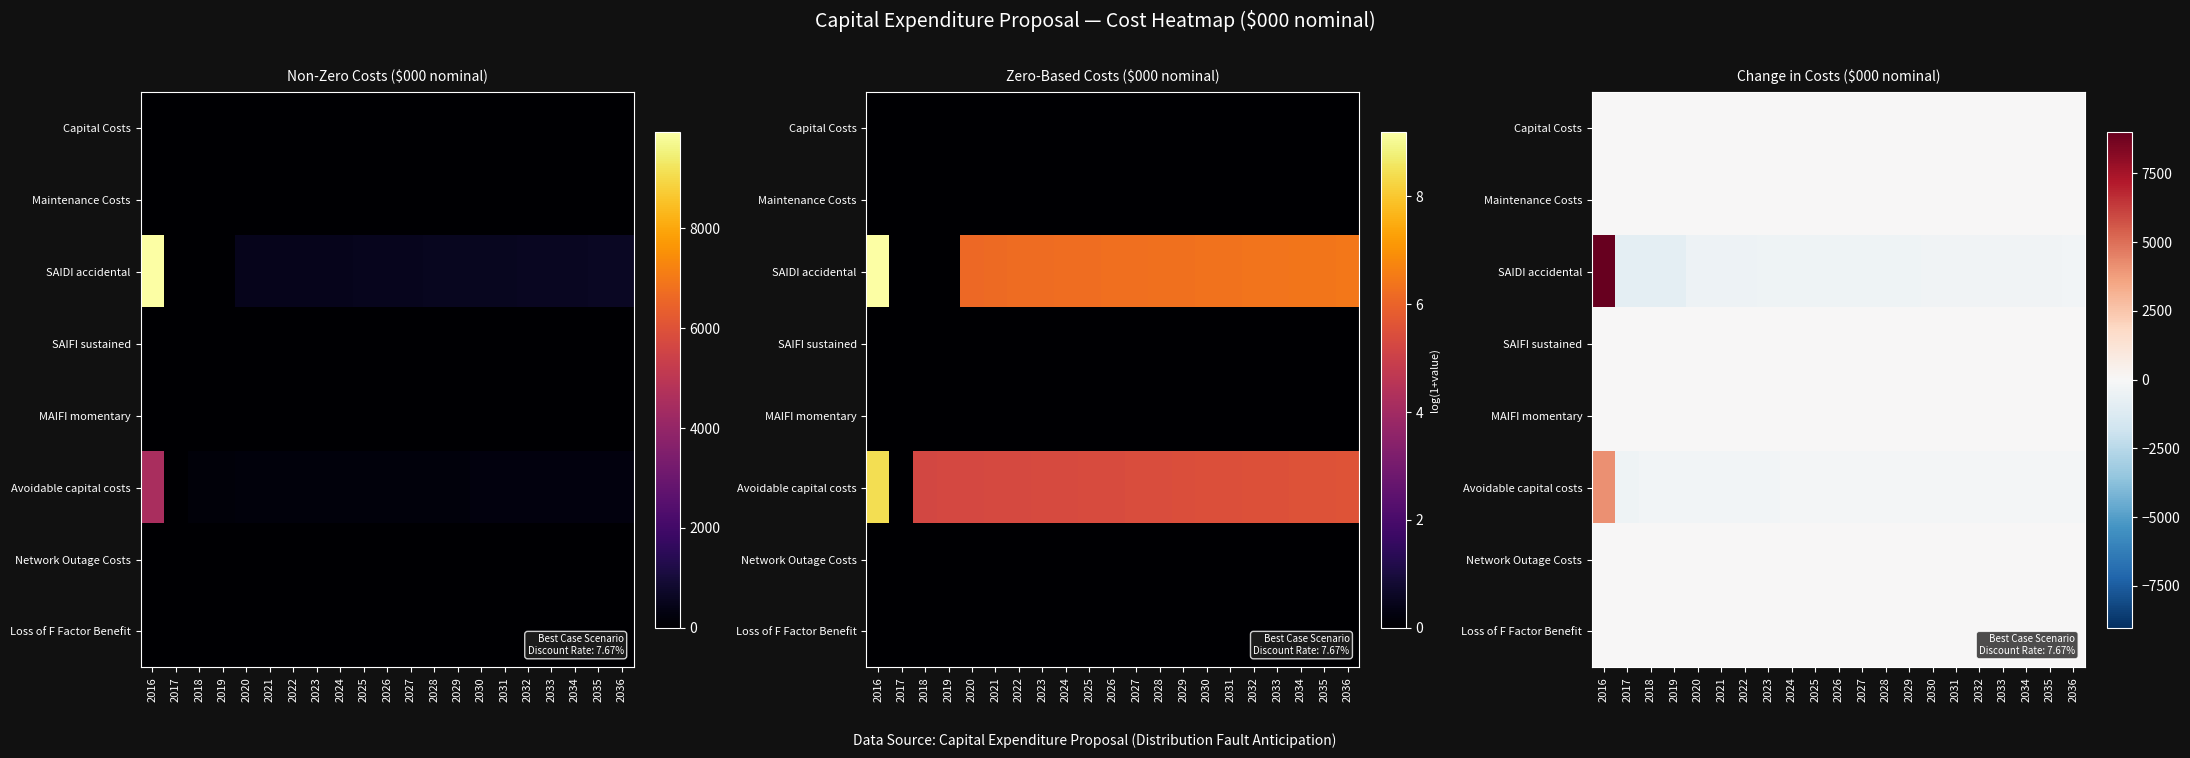

How many values in the Avoidable capital costs series are below -195?

11